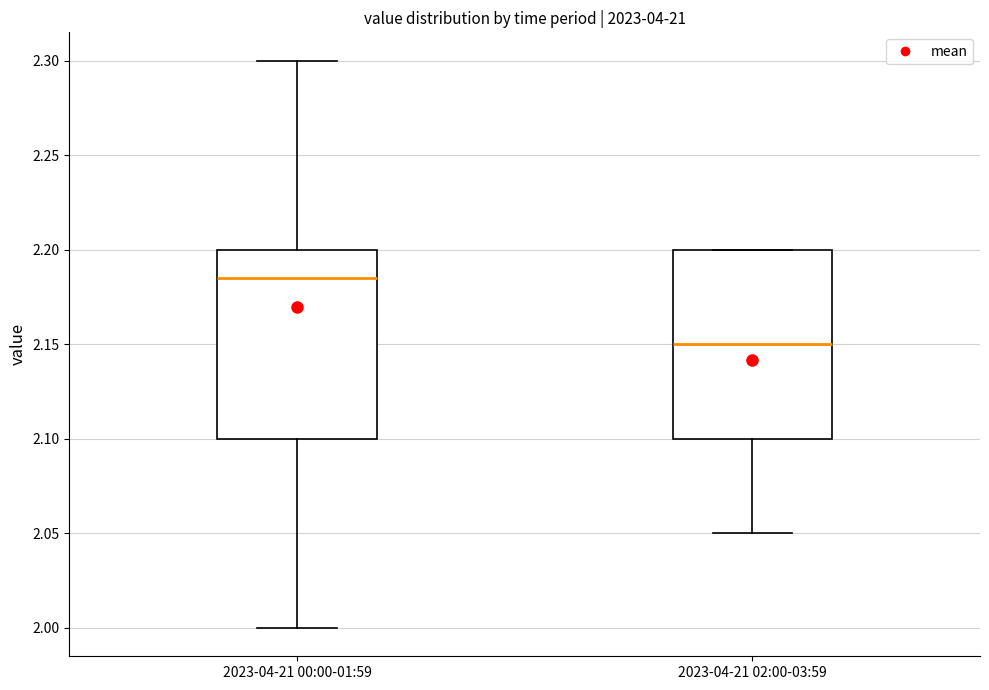

Reading left to right, read every box against the y-axis: the position of its median line, the range the box covers, and the ends of its whiskers. The values are not printed on the chart, so give them approximately, as read against the axis.

2023-04-21 00:00-01:59: median 2.185, box 2.100 to 2.200, whiskers 2.000 to 2.300
2023-04-21 02:00-03:59: median 2.150, box 2.100 to 2.200, whiskers 2.050 to 2.200